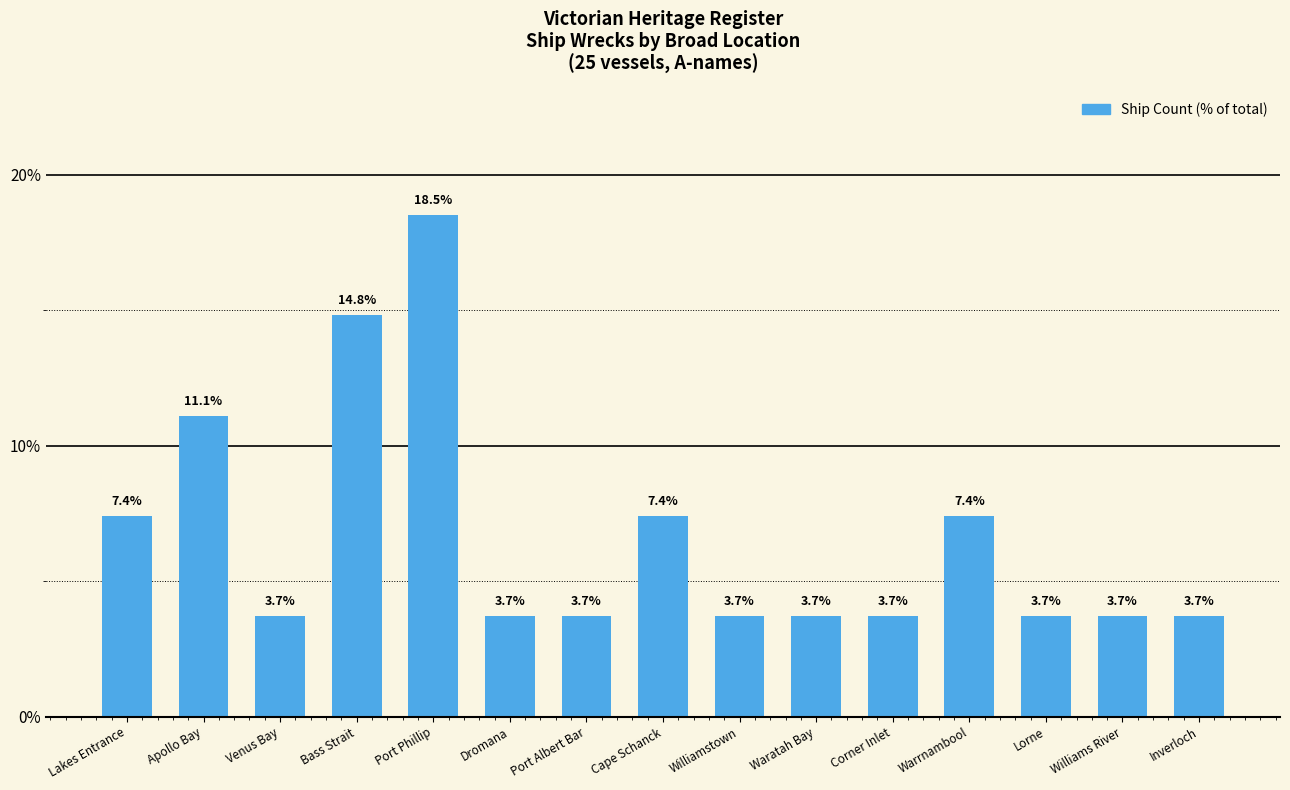

The value at Corner Inlet is 3.7. True or false?

True